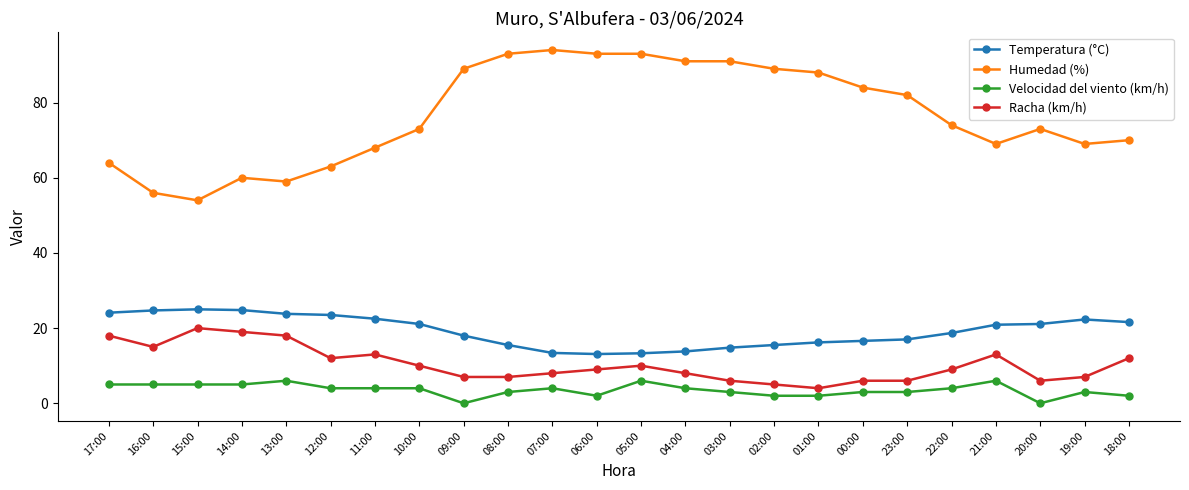

Is the value of Temperatura (°C) at 17:00 greater than the value of Velocidad del viento (km/h) at 23:00?

Yes